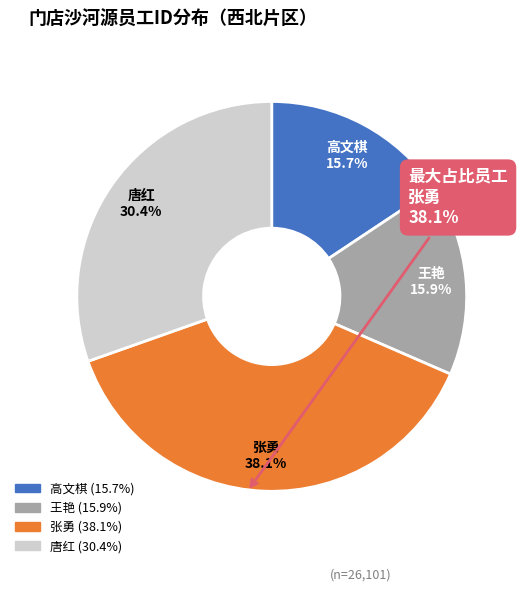

Does any single category account for the majority?

No